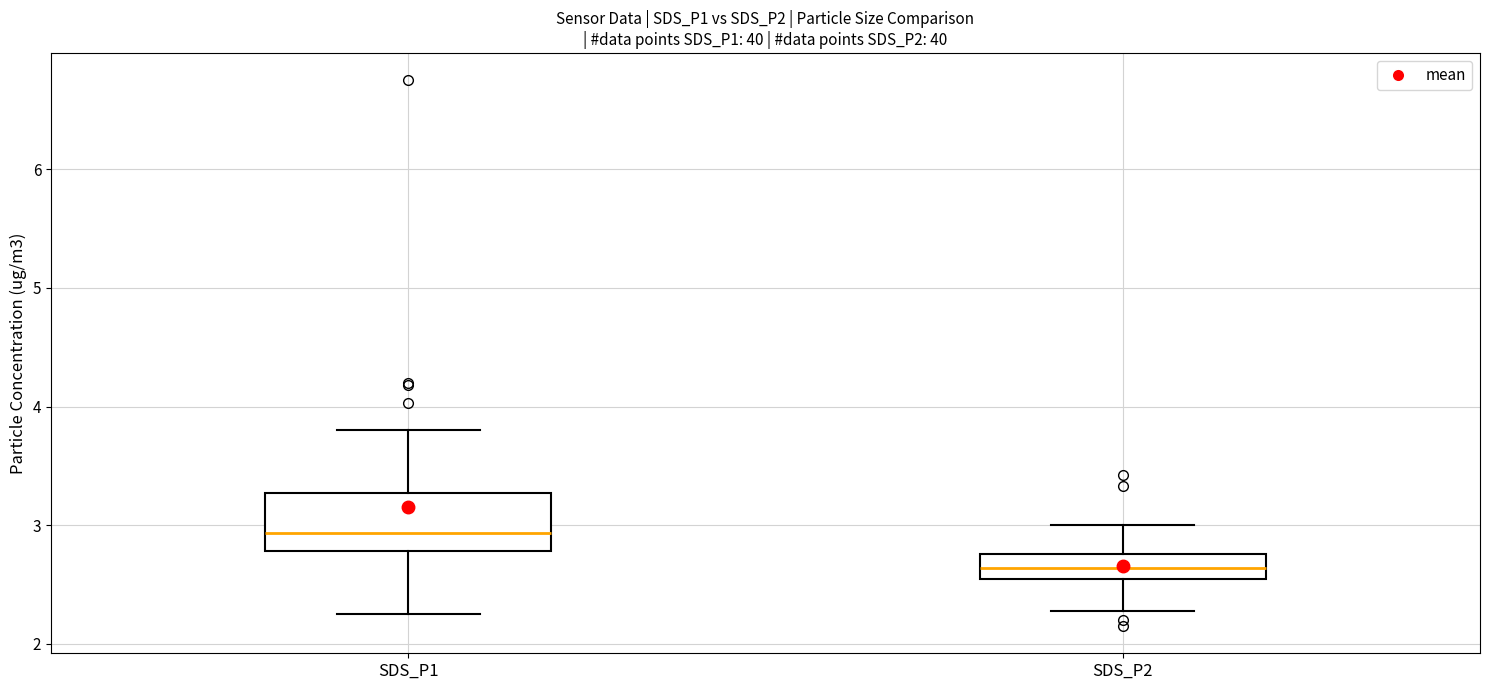

Reading left to right, read every box against the y-axis: the position of its median line, the range the box covers, and the ends of its whiskers. The values are not printed on the chart, so give them approximately, as read against the axis.

SDS_P1: median 2.9, box 2.8 to 3.3, whiskers 2.3 to 3.8
SDS_P2: median 2.6, box 2.5 to 2.8, whiskers 2.3 to 3.0